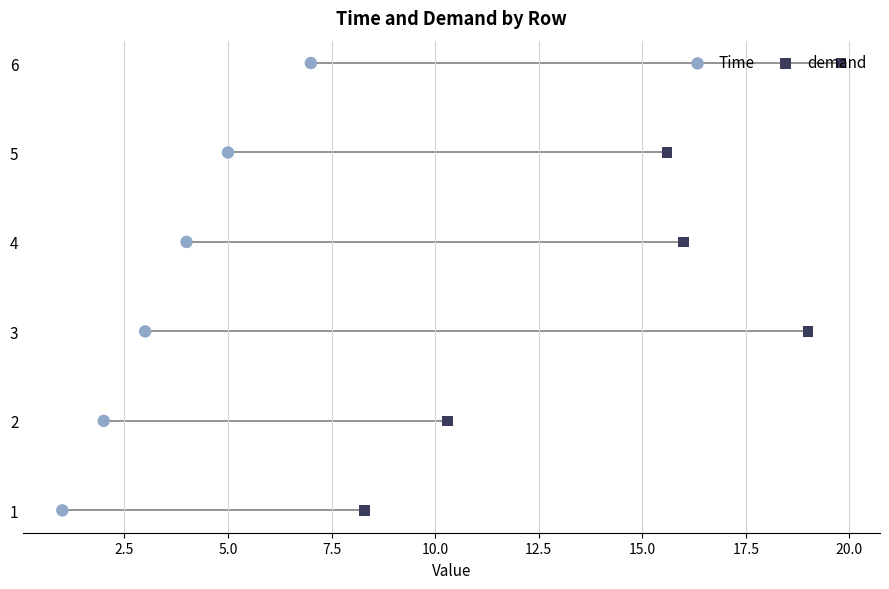

Is the value of Time at 2.5 greater than the value of demand at 7.5?

No